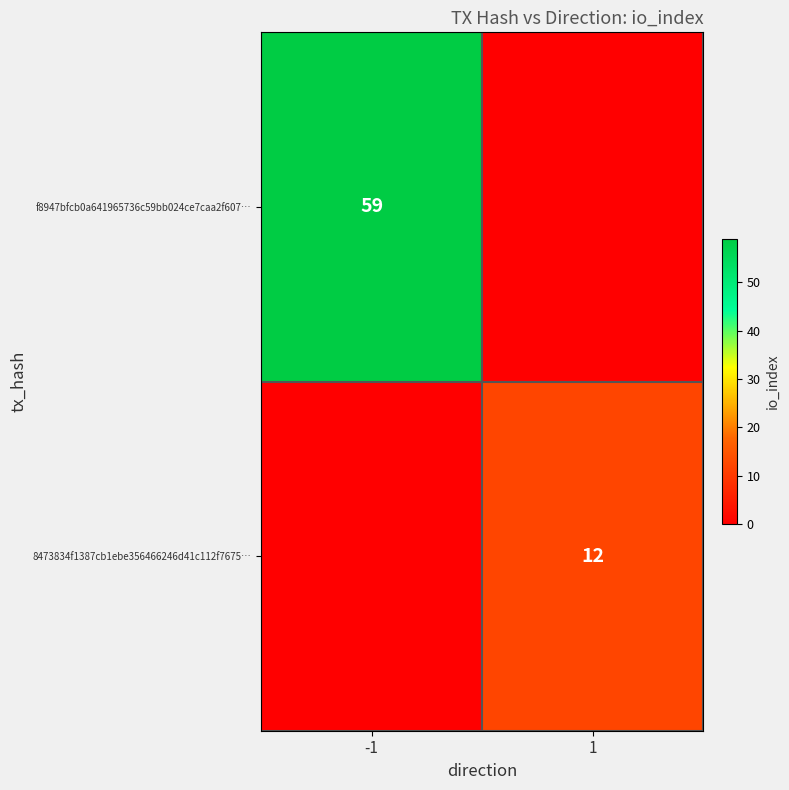

Is the value of 8473834f1387cb1ebe356466246d41c112f7675… at 1 greater than the value of f8947bfcb0a641965736c59bb024ce7caa2f607… at -1?

No